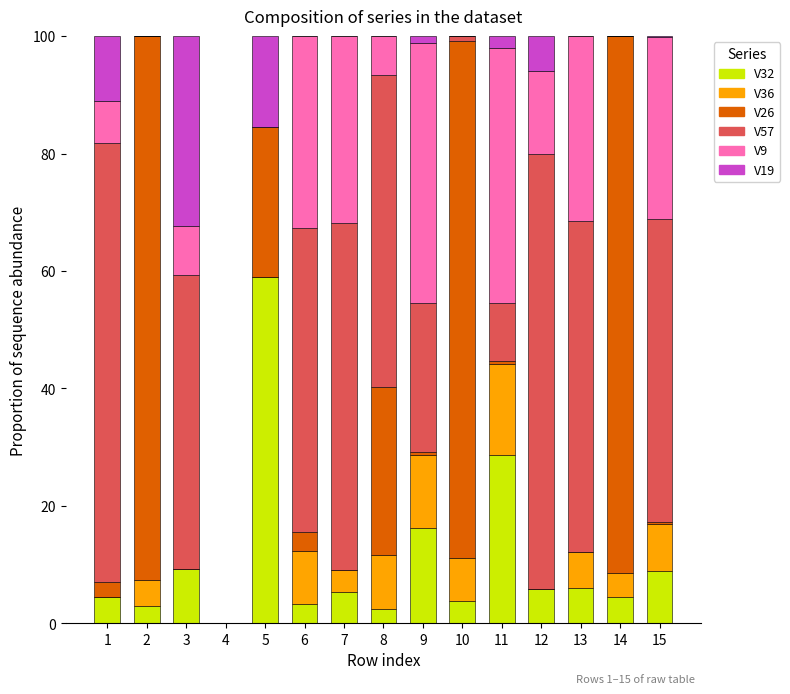

What is the sum of all V32 values?

160.8